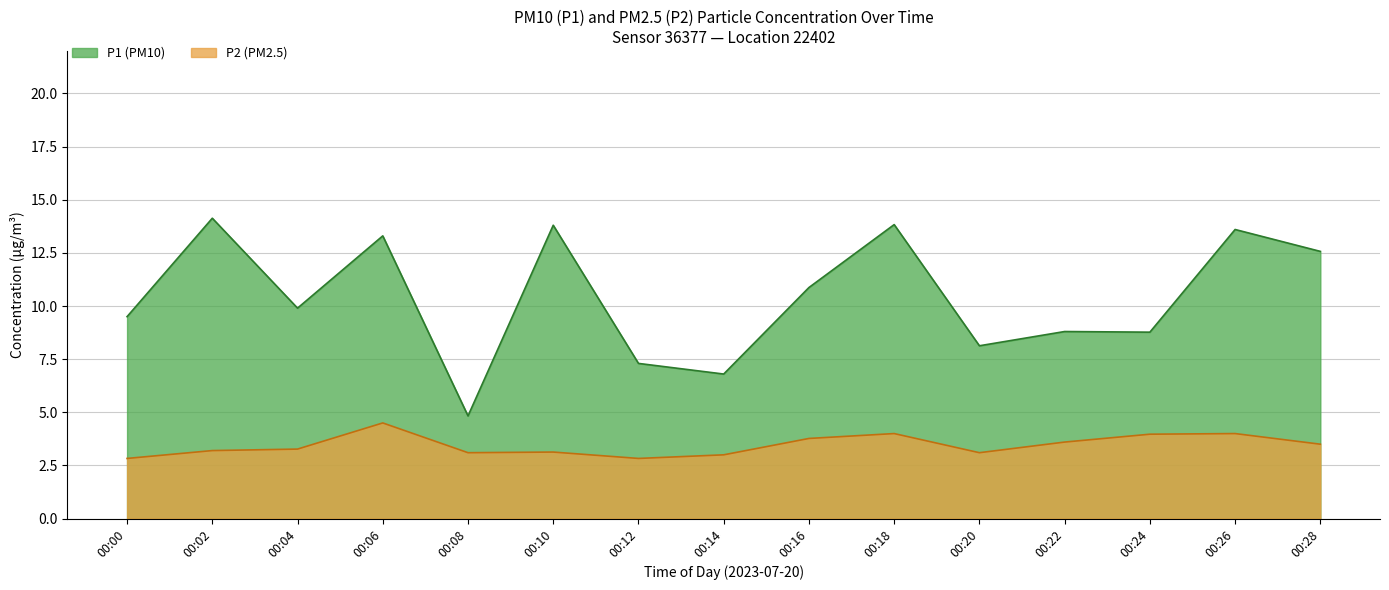

What is the maximum value shown in the chart?

14.1